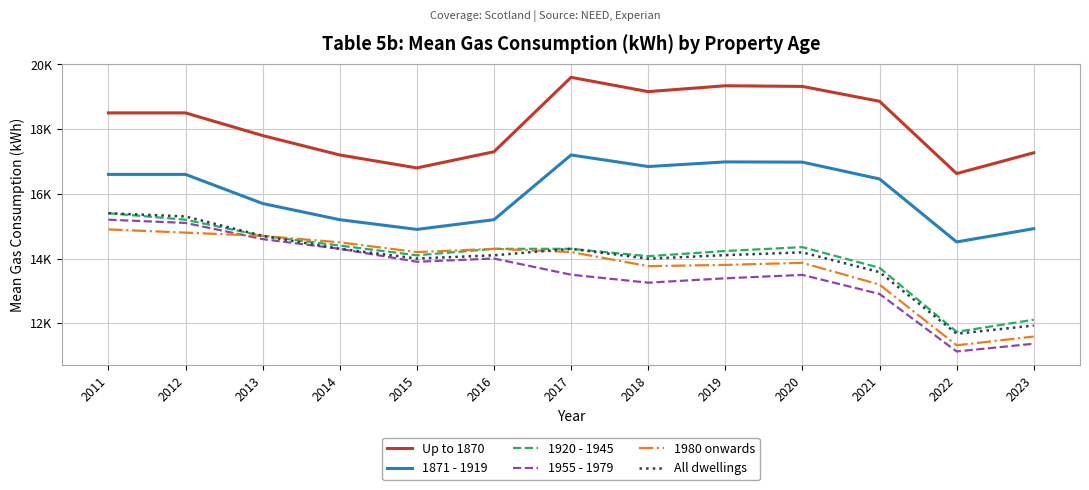

What is the maximum value shown in the chart?

19600.0